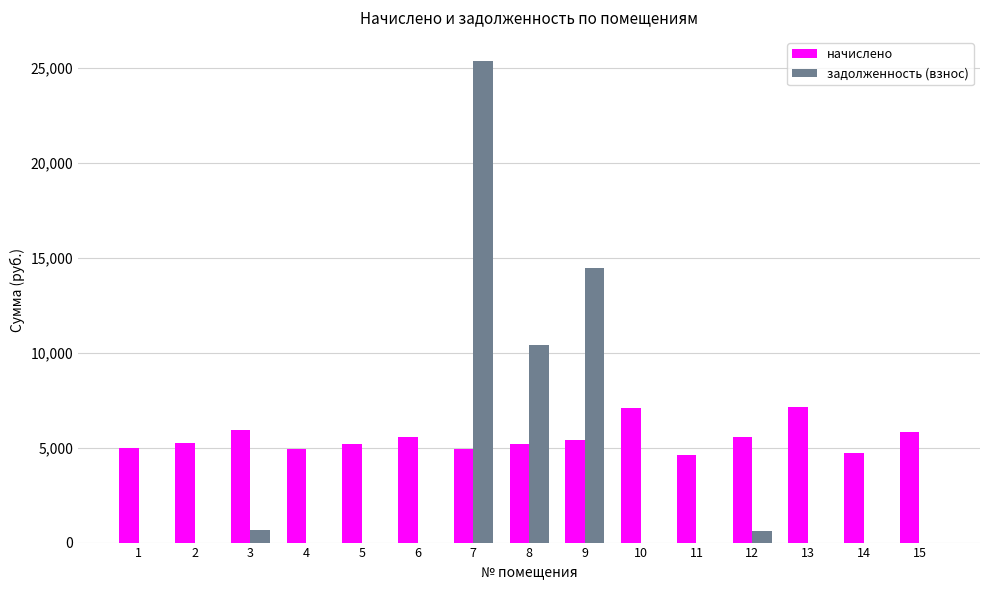

What is the sum of the начислено values at 12 and 2?

10840.3